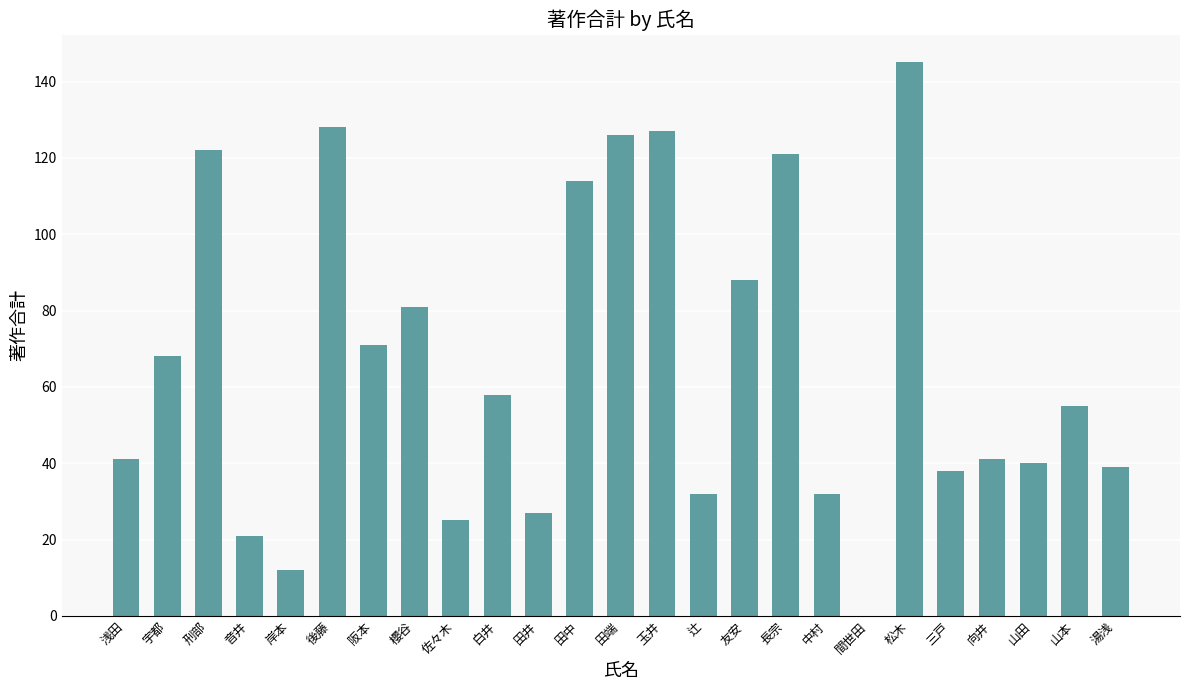

The chart shows a value of 127 at 玉井. True or false?

True